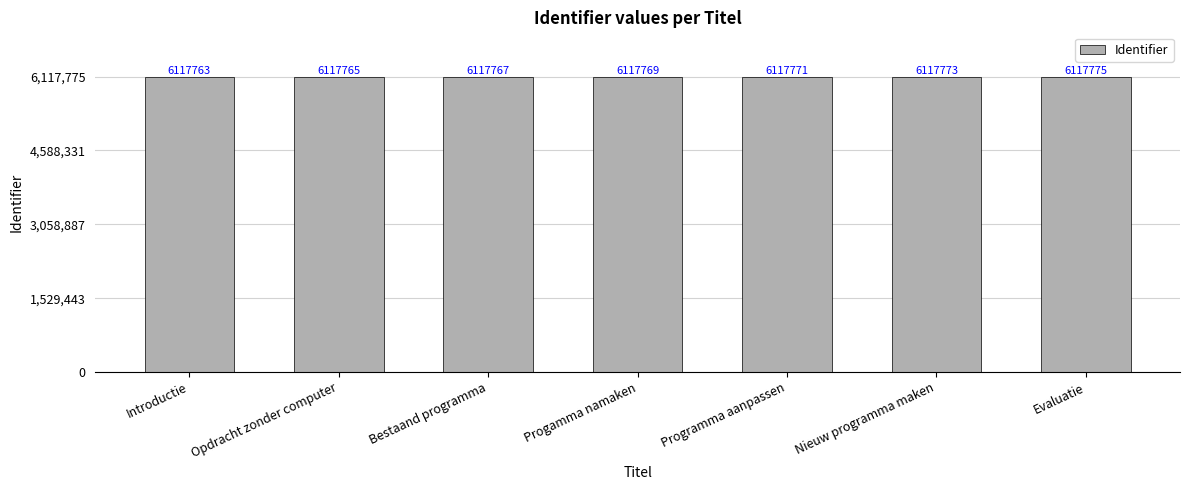

What is the change in value from Introductie to Evaluatie?

+12